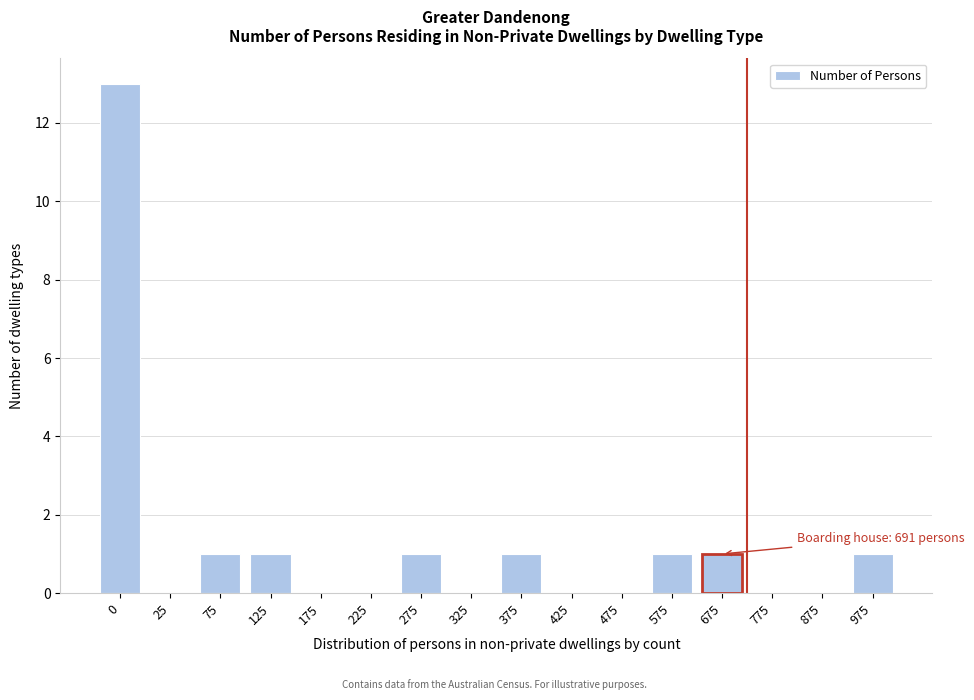

Reading left to right, transcribe all the data shown in this chart.

0=13	25=0	75=1	125=1	175=0	225=0	275=1	325=0	375=1	425=0	475=0	575=1	675=1	775=0	875=0	975=1